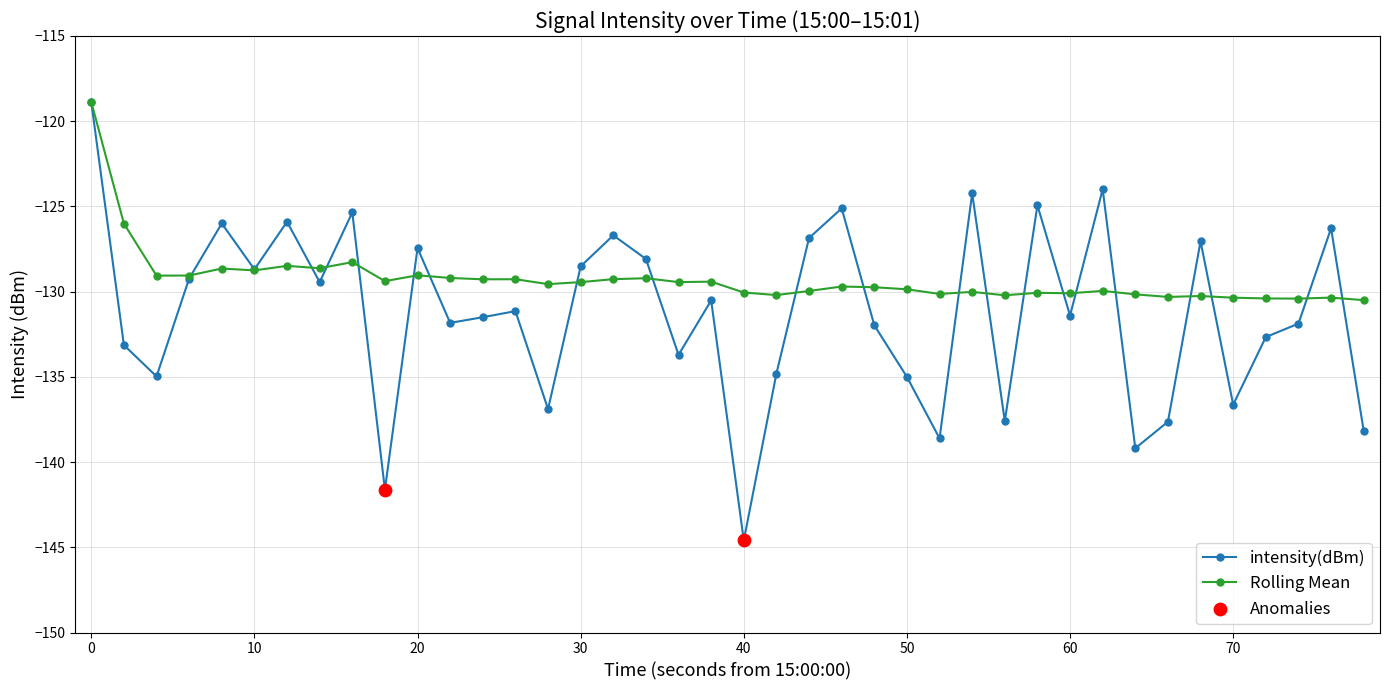

Which series has the largest total across all categories?

Rolling Mean